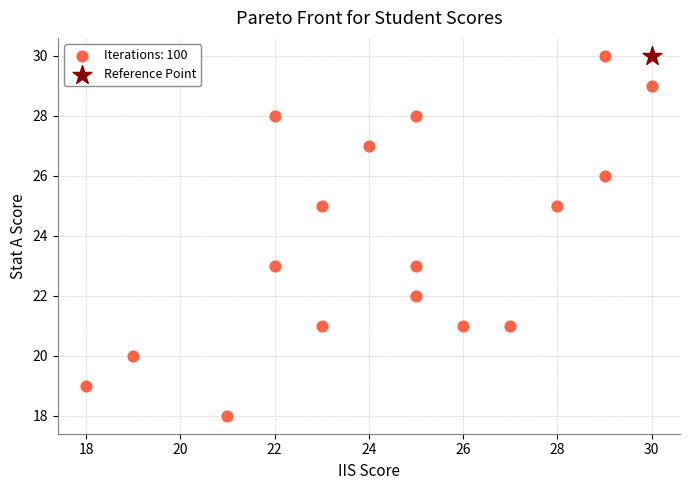

What are all the series names shown in the legend?

Iterations: 100, Reference Point